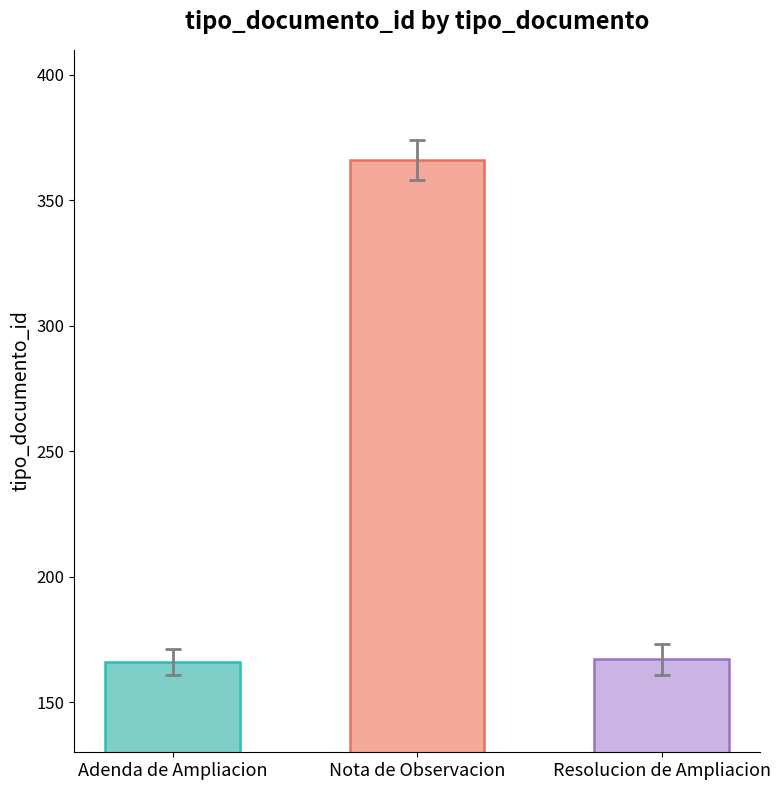

Where does the data first go above 167?

Nota de Observacion